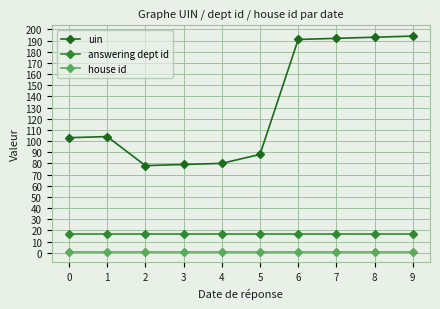

What is the lowest value of the answering dept id series?

17